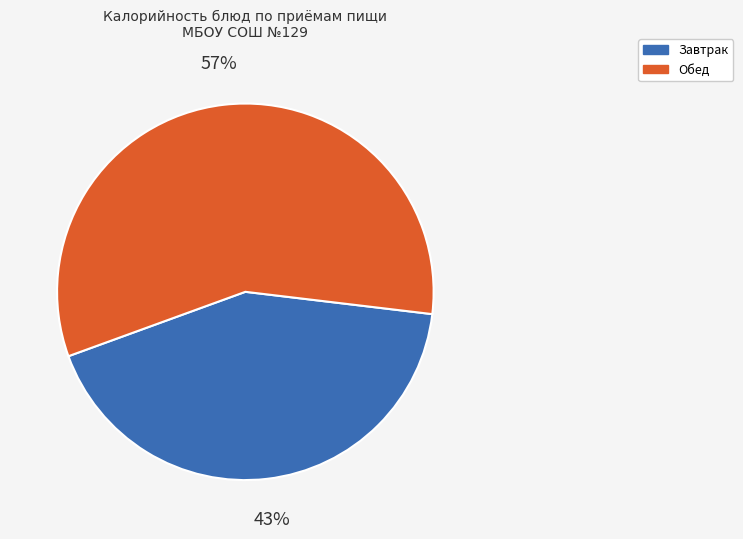

Is there any slice that represents more than half of the pie?

Yes